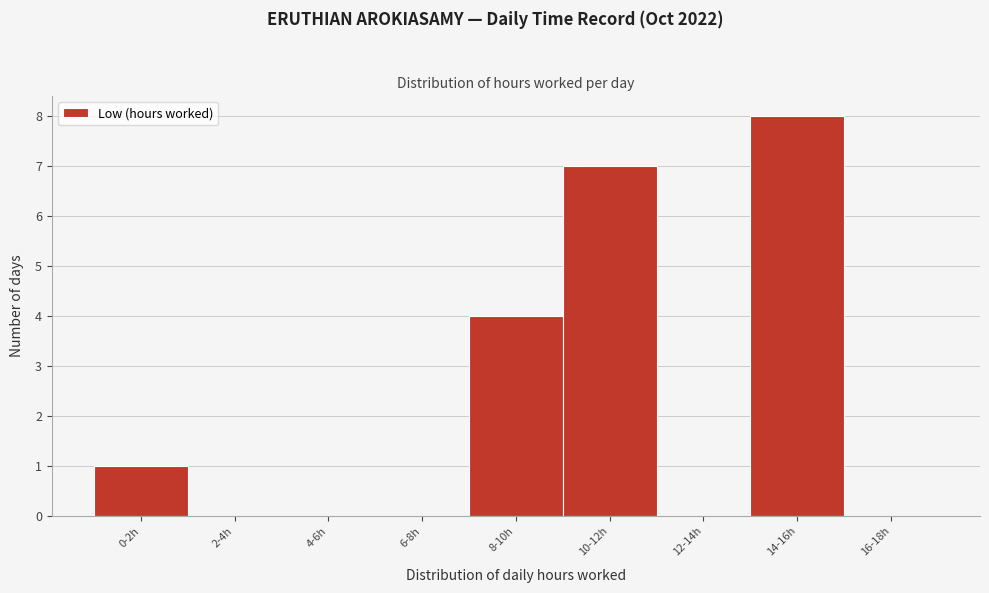

Reading right to left, extract all data points from this chart.

16-18h=0	14-16h=8	12-14h=0	10-12h=7	8-10h=4	6-8h=0	4-6h=0	2-4h=0	0-2h=1